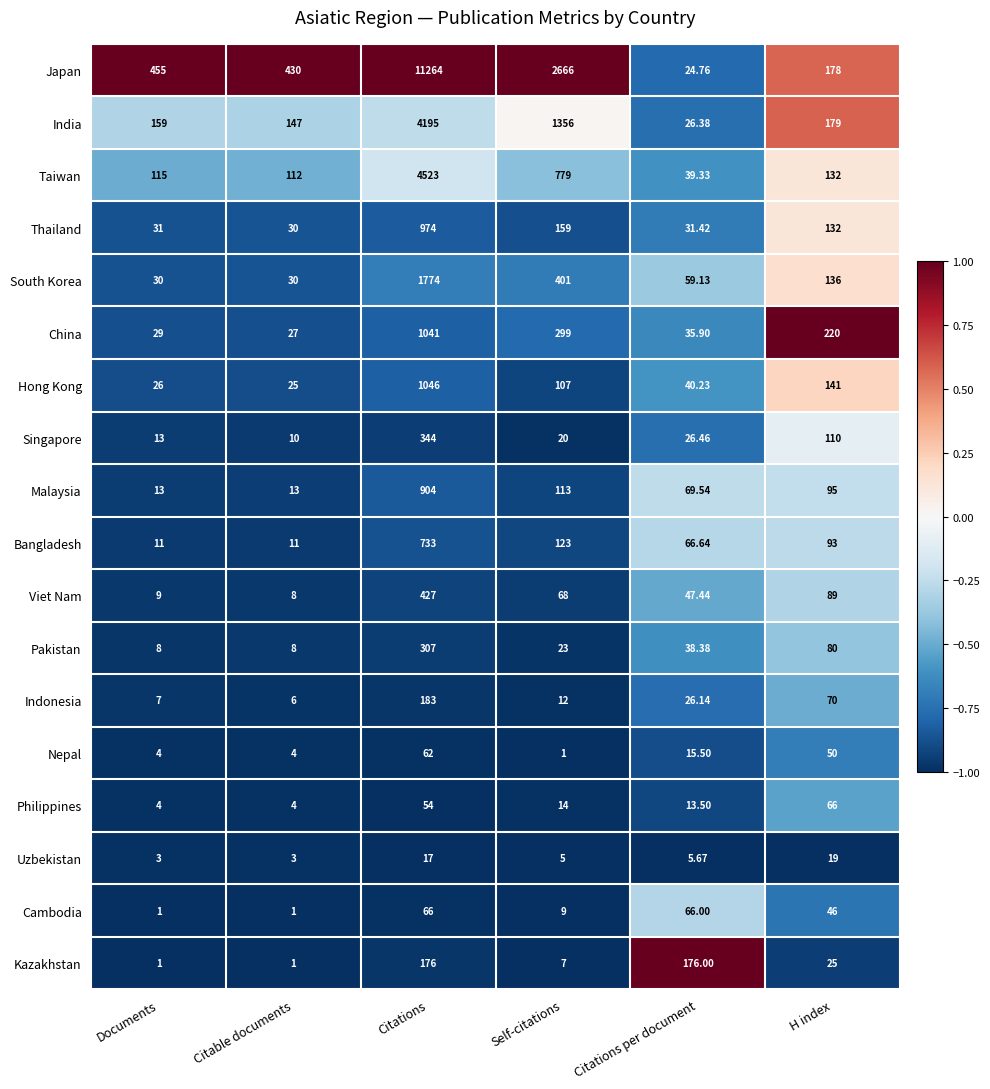

Which category has the highest value across all series?

Citations